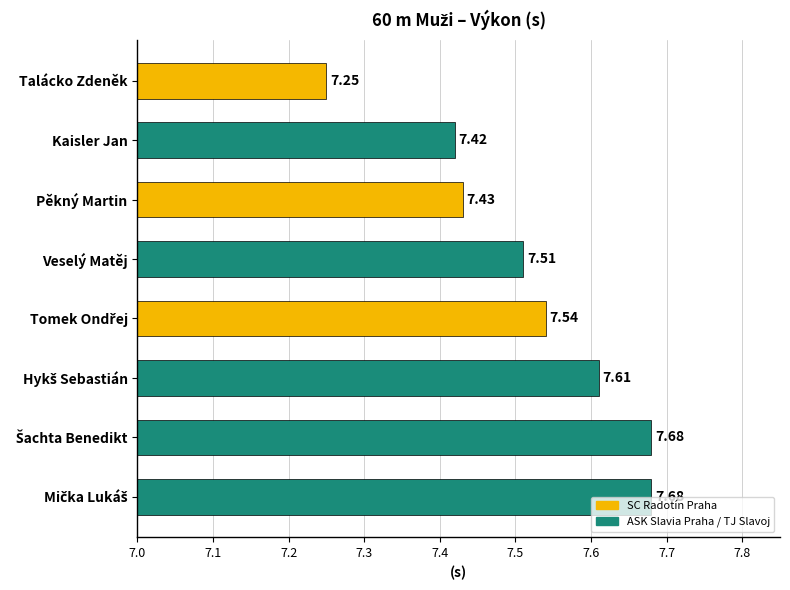

At which category does the chart reach its minimum across all series?

Talácko Zdeněk